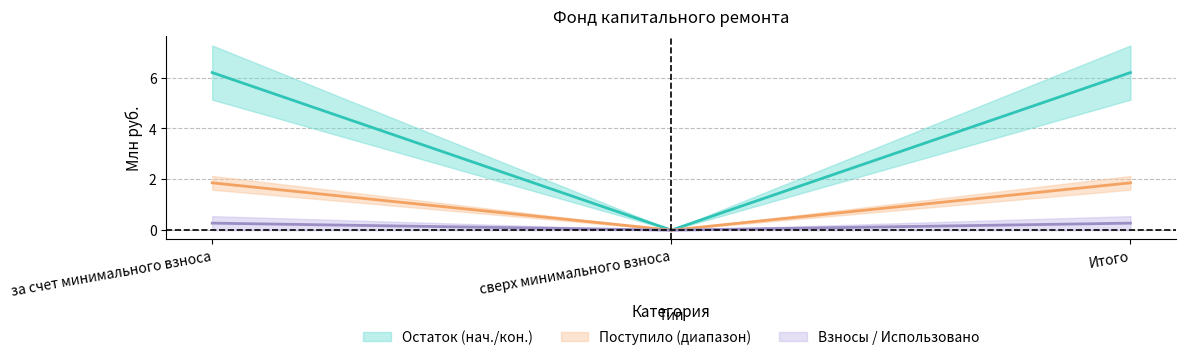

Between за счет минимального взноса and Итого, which series saw the biggest shift?

Остаток начало